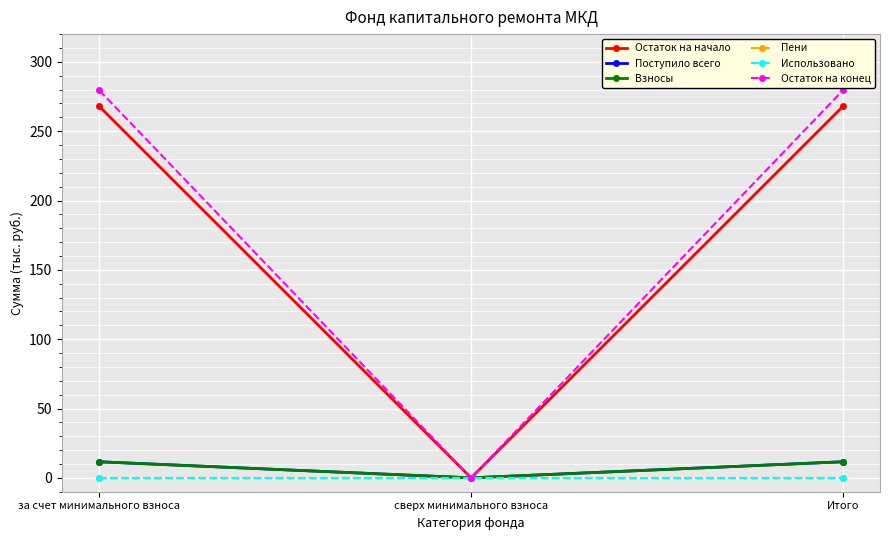

What is the label of the 2nd point from the right?

сверх минимального взноса